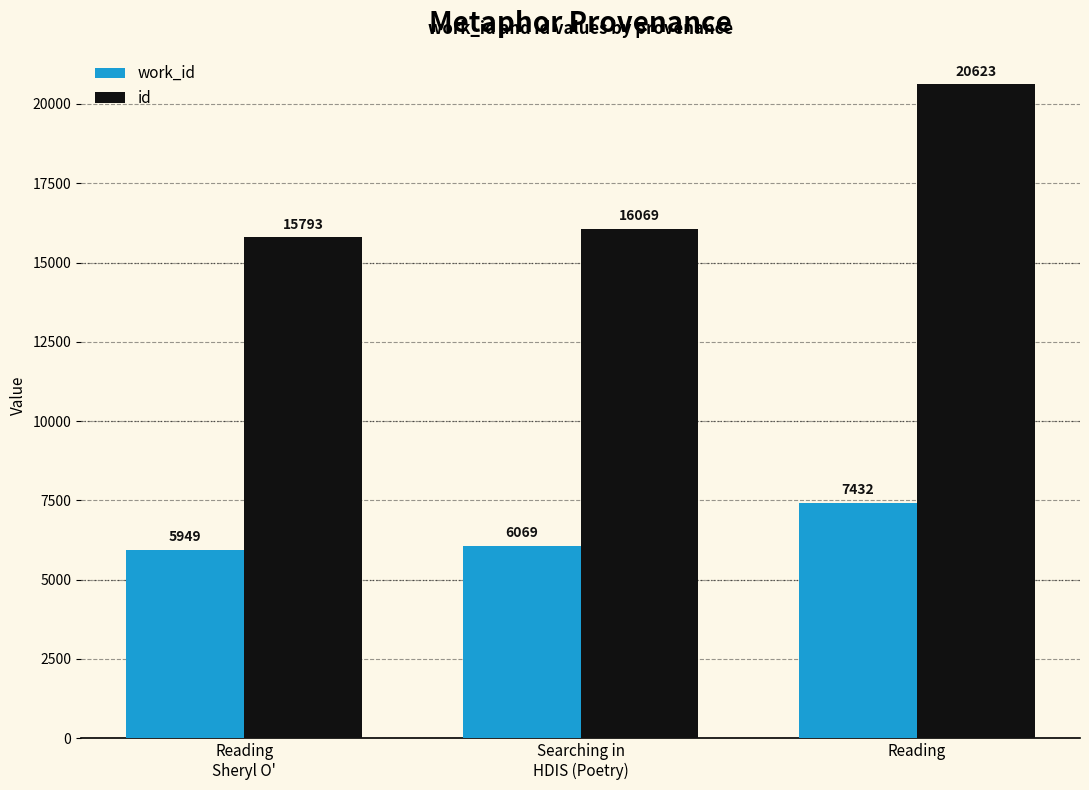

What is the maximum value for id?

20623